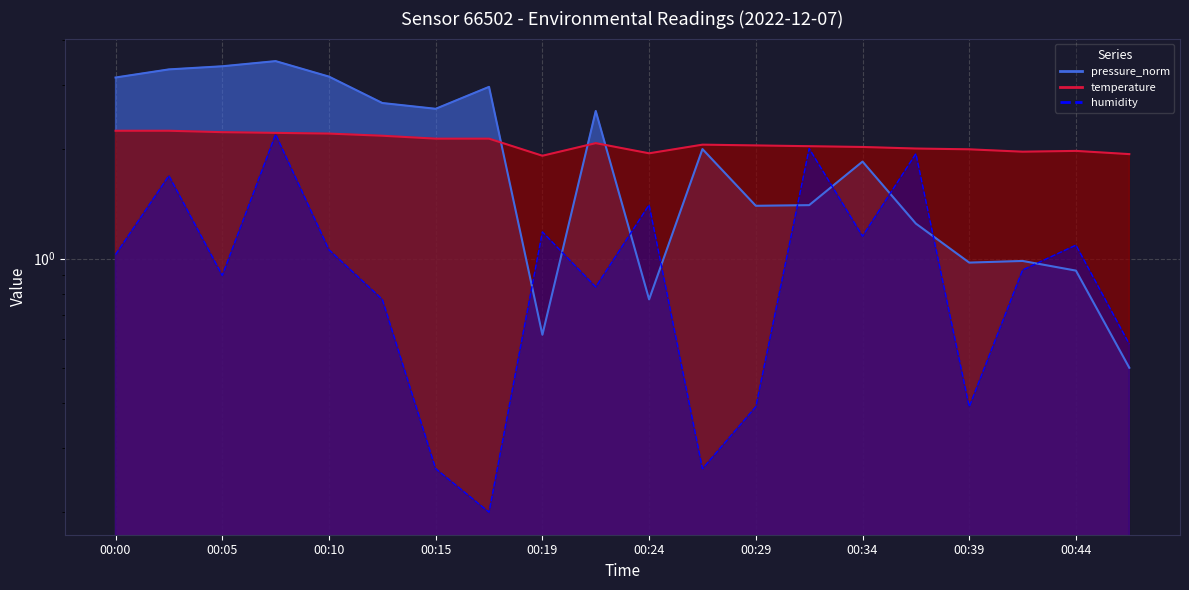

At 00:15, list the series in order from smallest to largest.

humidity, temperature, pressure_norm